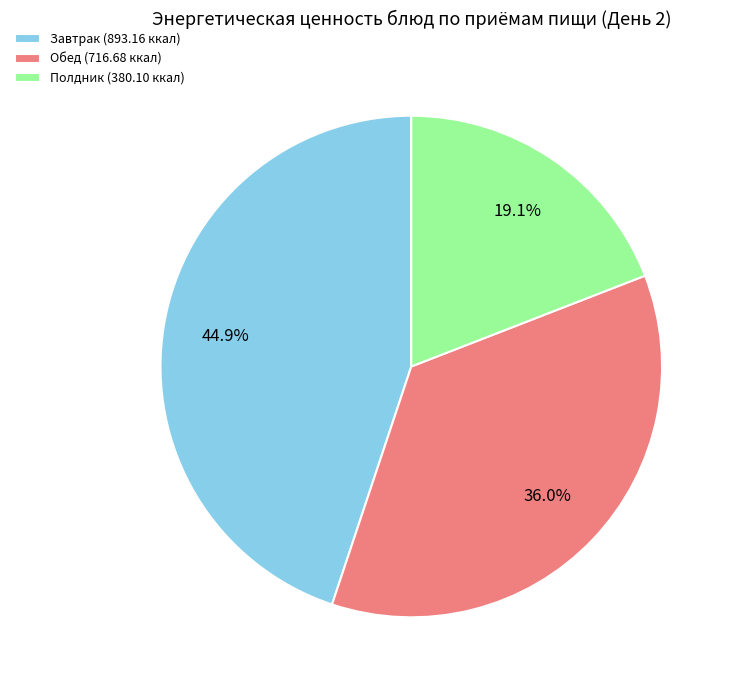

Is the sum of Завтрак and Полдник greater than half?

Yes